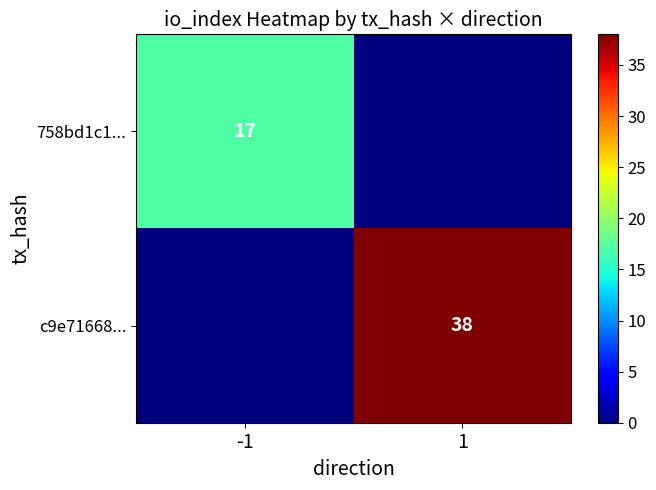

At which category is the sum across all series the highest?

1